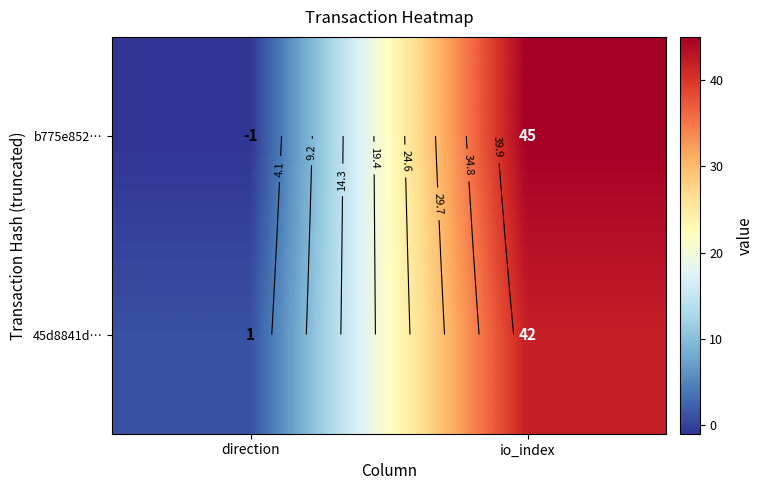

Between io_index and direction, which is larger?

io_index